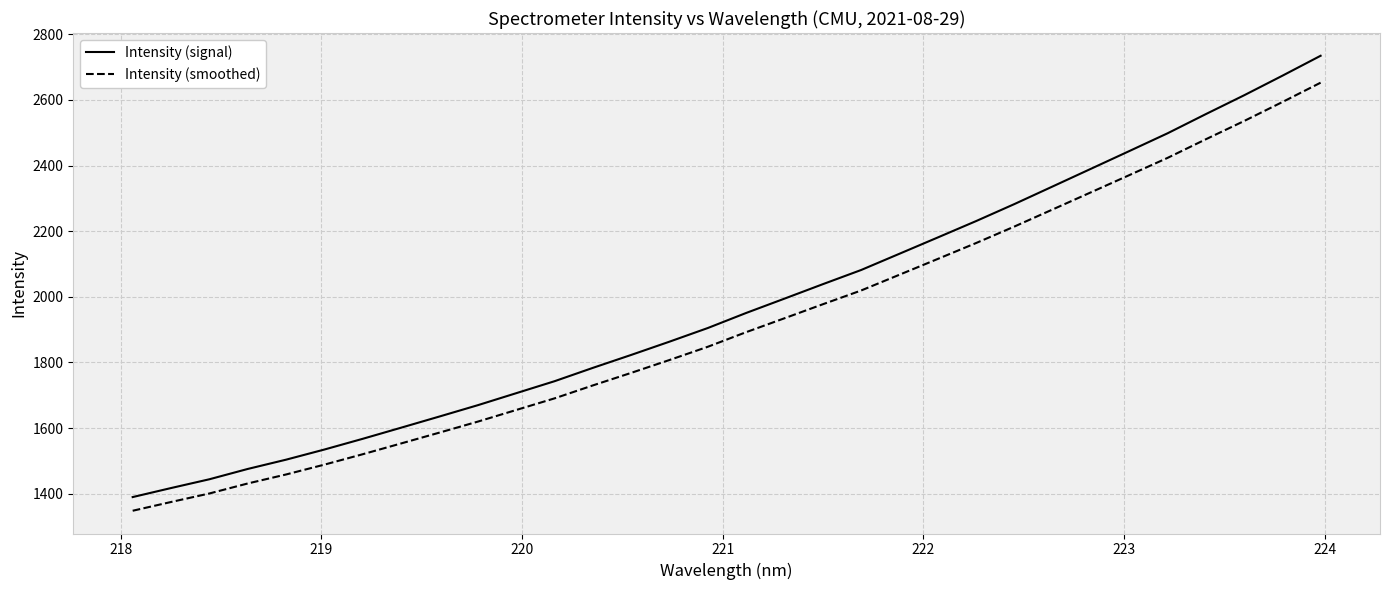

Rank the series by their maximum value, from highest to lowest.

Intensity (signal), Intensity (smoothed)